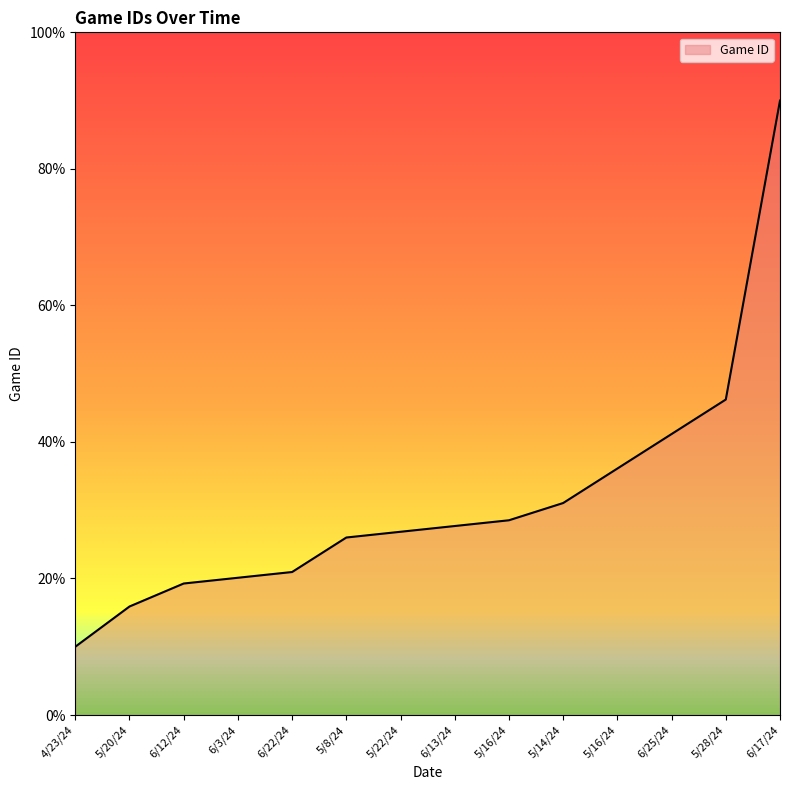

At which label is the value closest to 50?

5/28/24